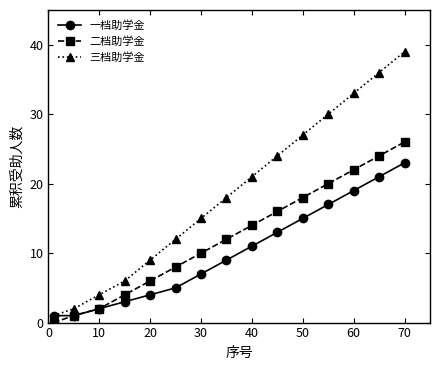

True or false: 二档助学金 and 三档助学金 intersect in this chart.

False